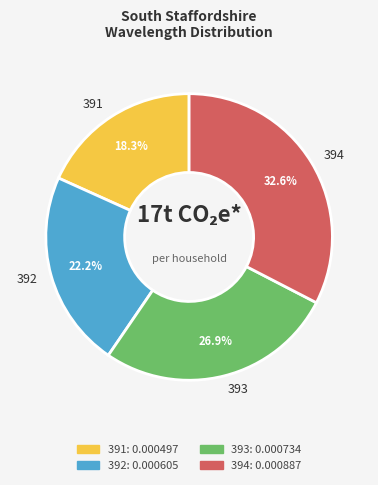

To the nearest percent, what portion does 393 represent?

27%